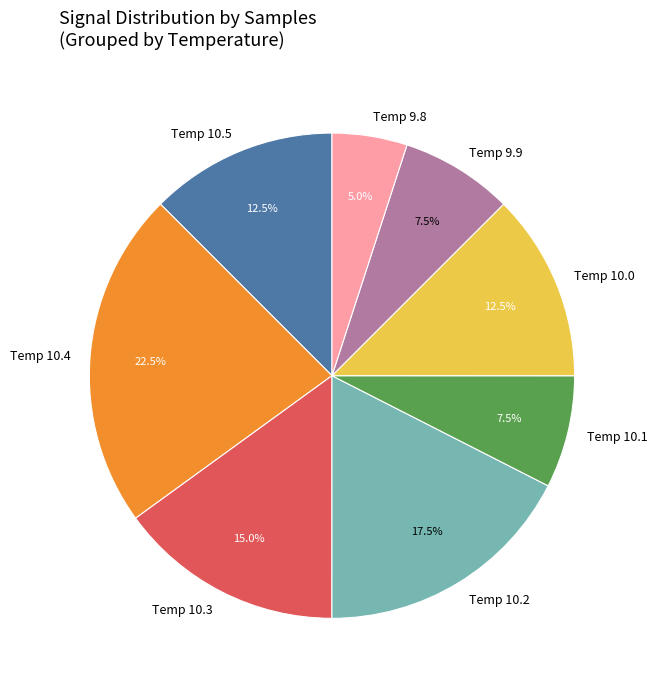

What is the ratio of the value at Temp 10.0 to the value at Temp 9.8?

2.5